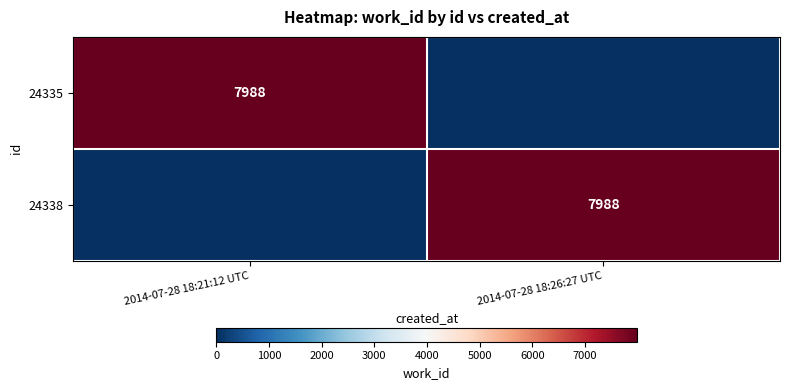

True or false: 24335 has a value of 3005 at 2014-07-28 18:21:12 UTC.

False